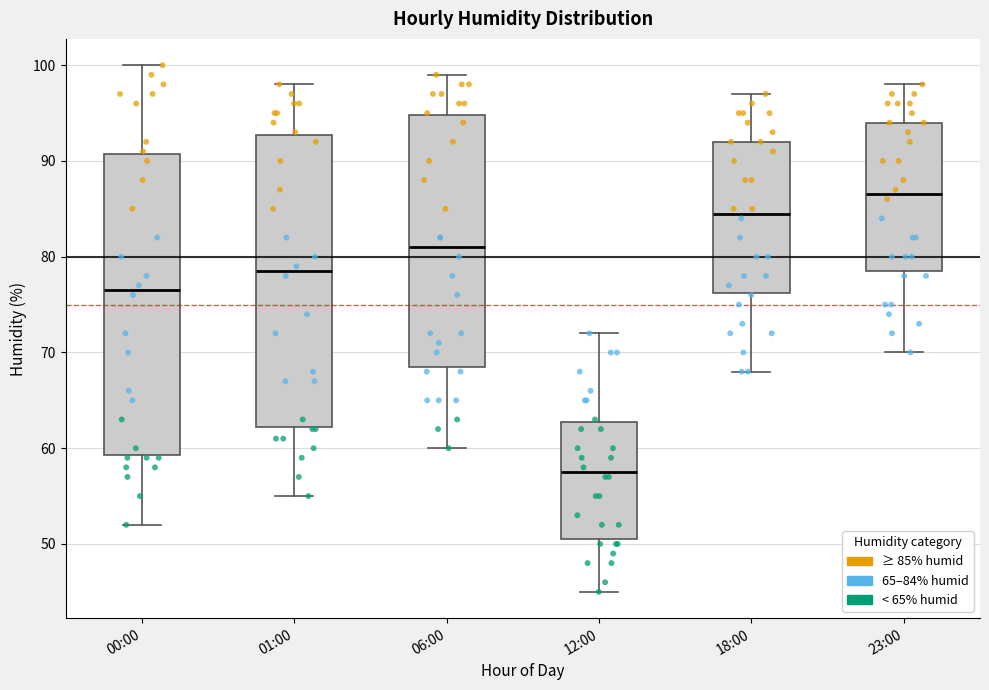

Which box is the tallest, from its lower edge to its upper edge?

00:00